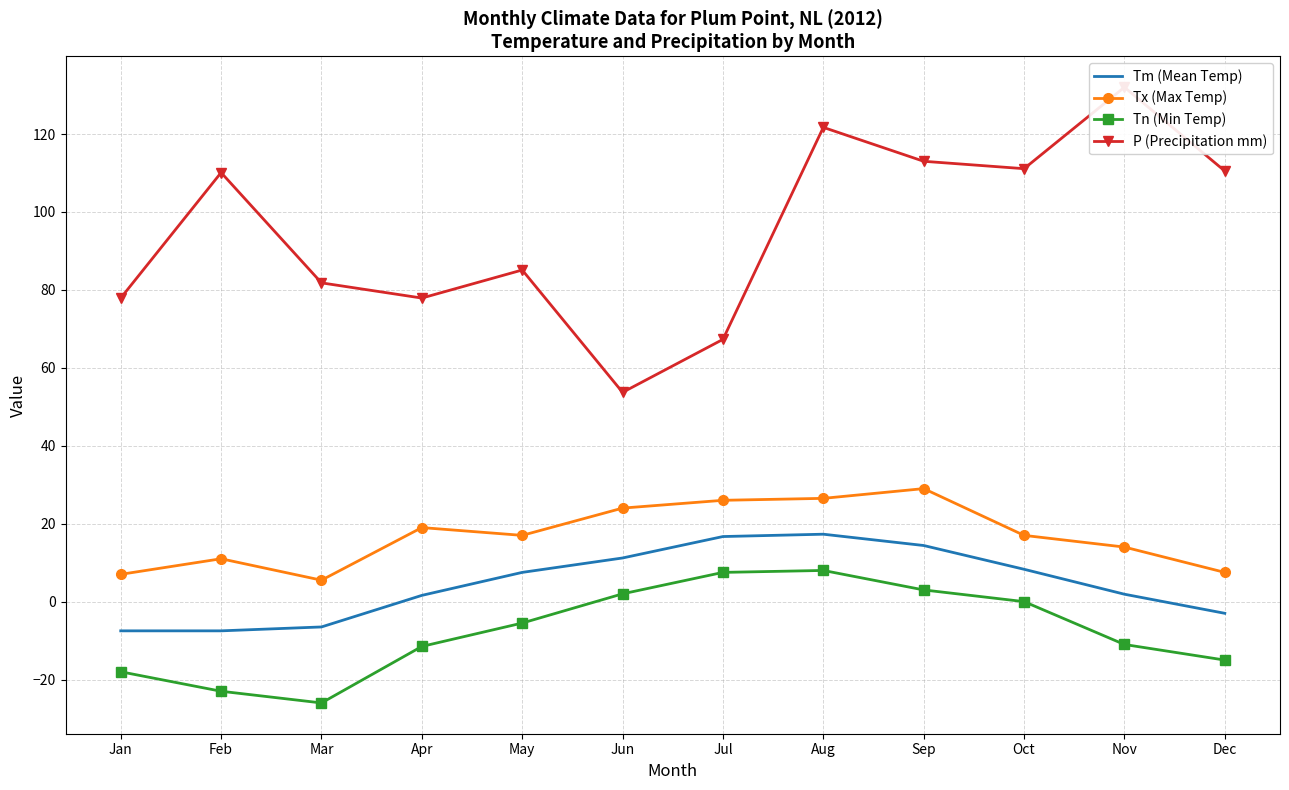

Rank the categories by Tm (Mean Temp) value from lowest to highest.

Jan, Feb, Mar, Dec, Apr, Nov, May, Oct, Jun, Sep, Jul, Aug